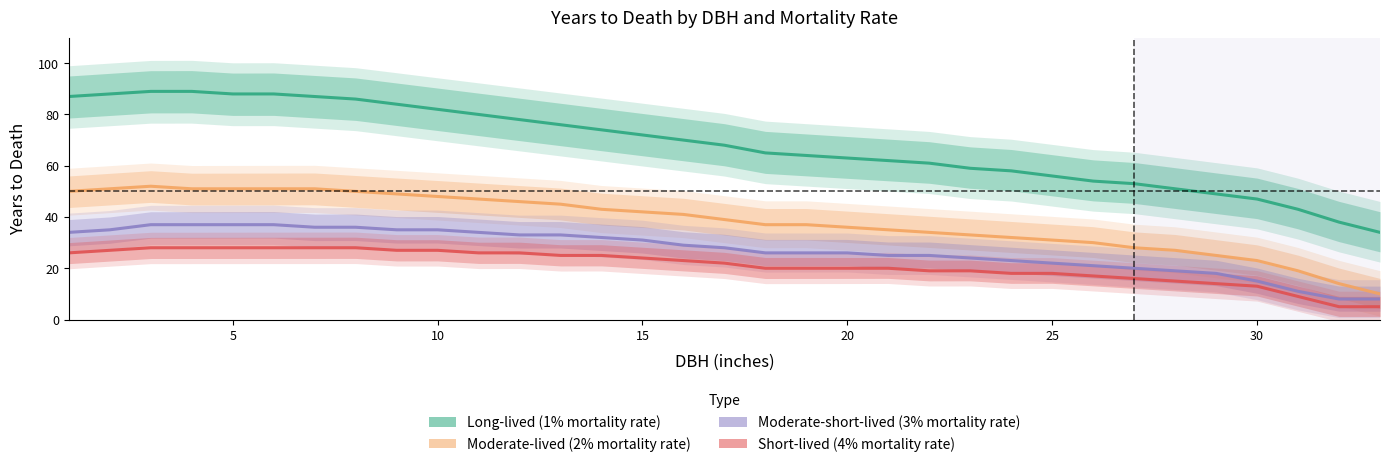

True or false: Short-lived (4% mortality rate) and Moderate-short-lived (3% mortality rate) intersect in this chart.

False